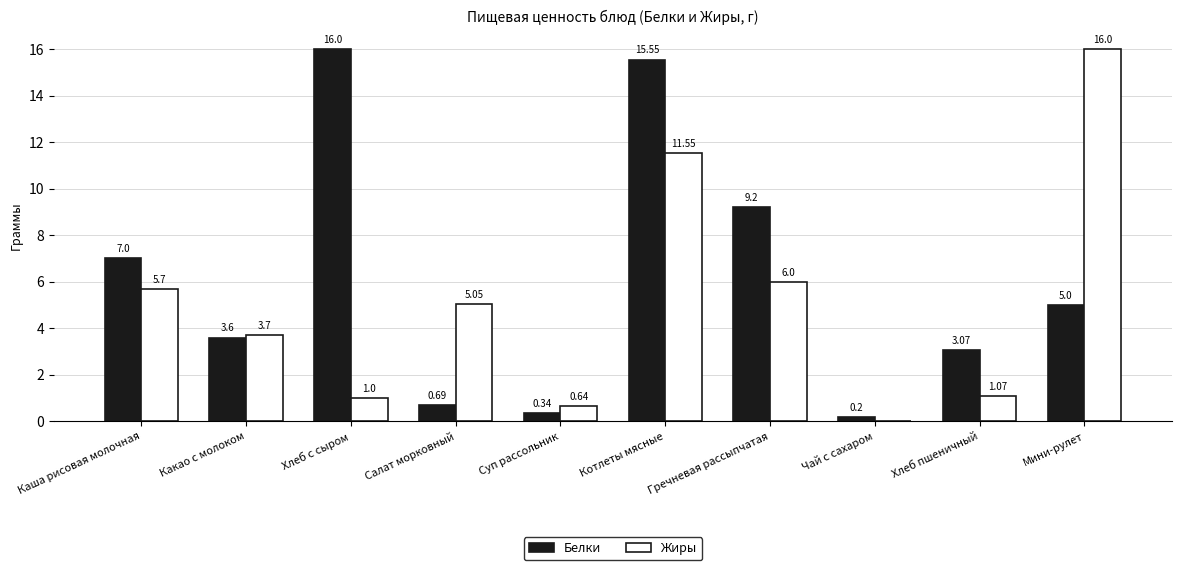

Which category has the highest value in the Жиры series?

Мини-рулет